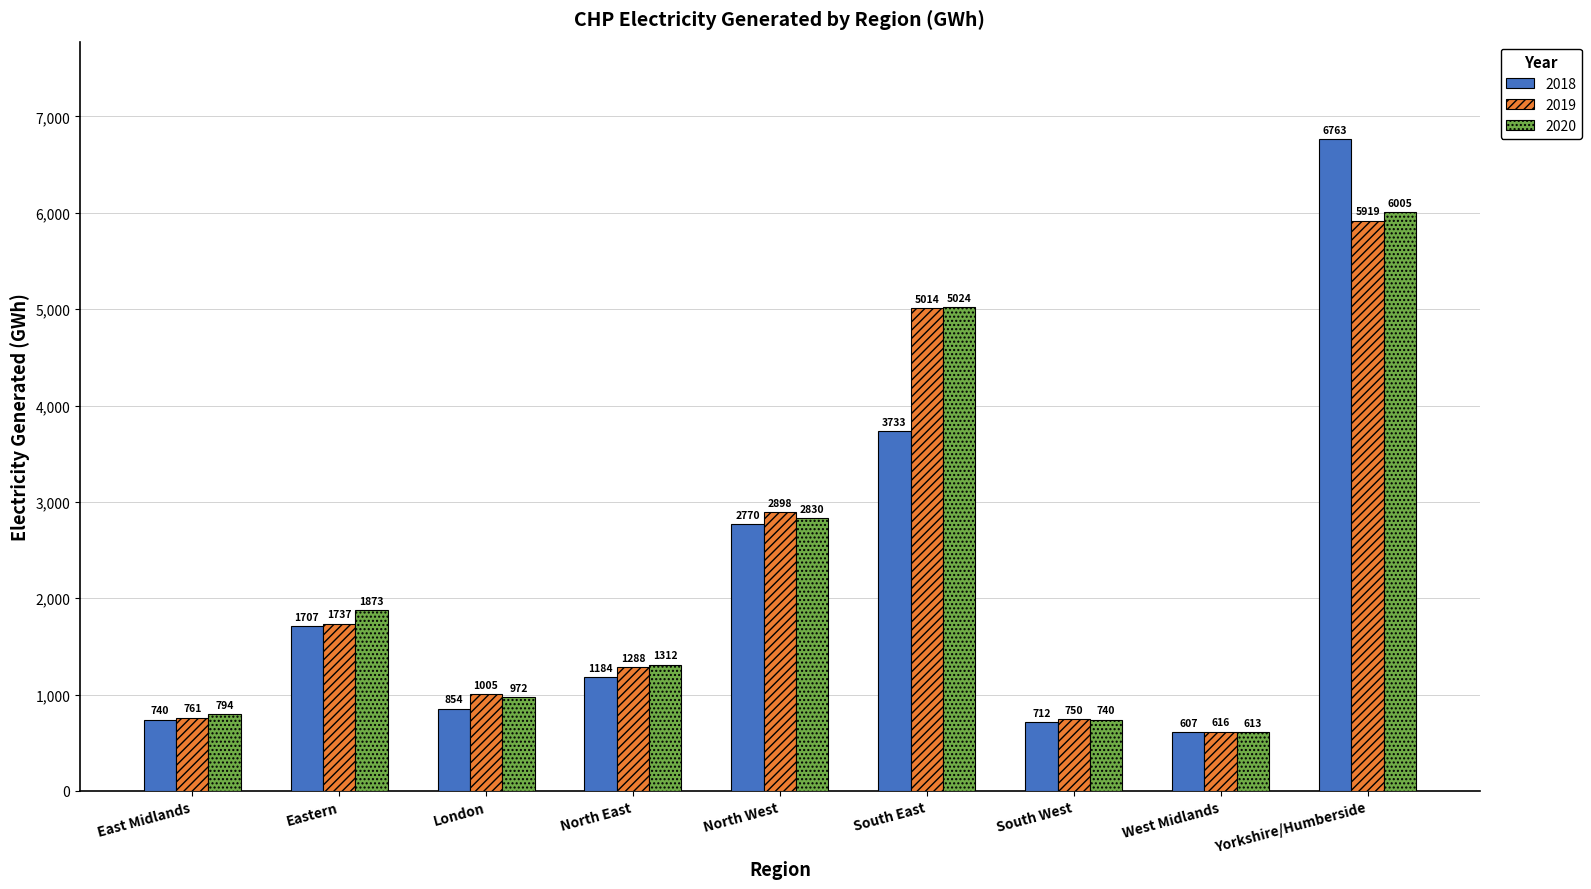

What position from the left is South West?

7